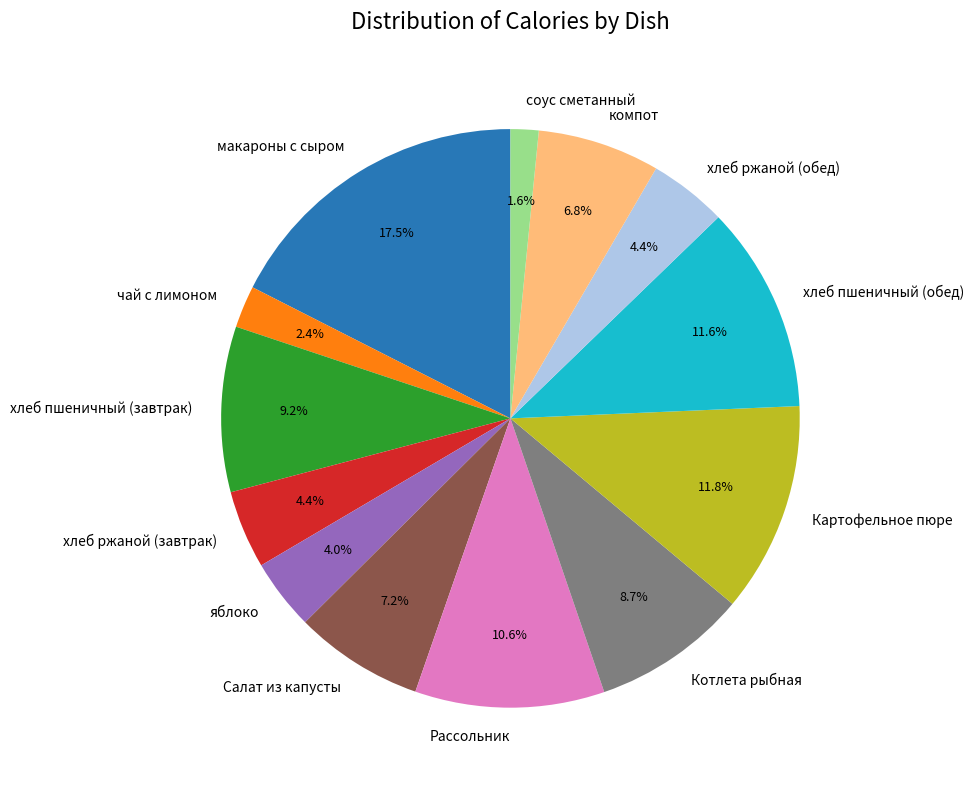

To the nearest percent, what percentage of the pie is Салат из капусты?

7%